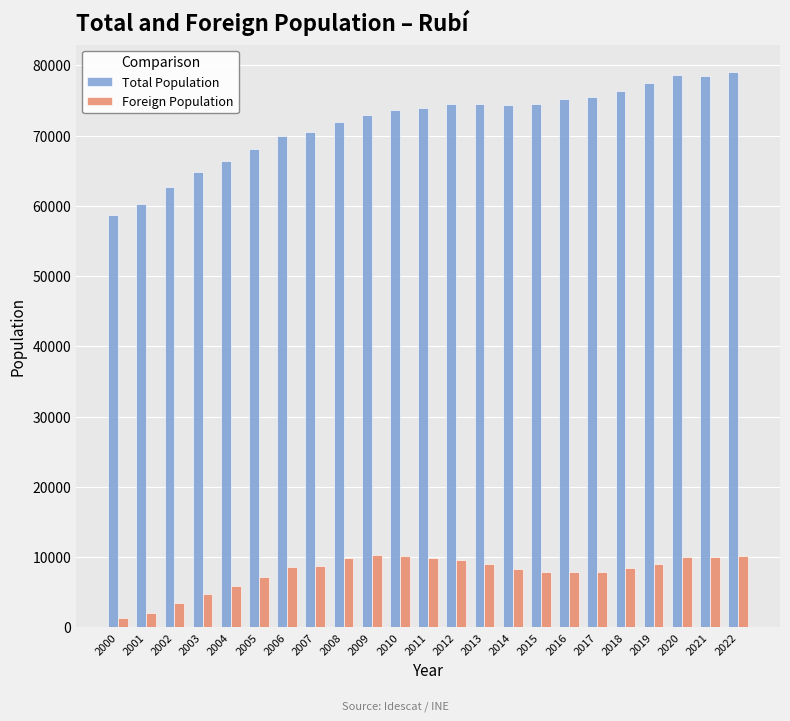

True or false: Total Population has a value of 13096 at 2000.

False